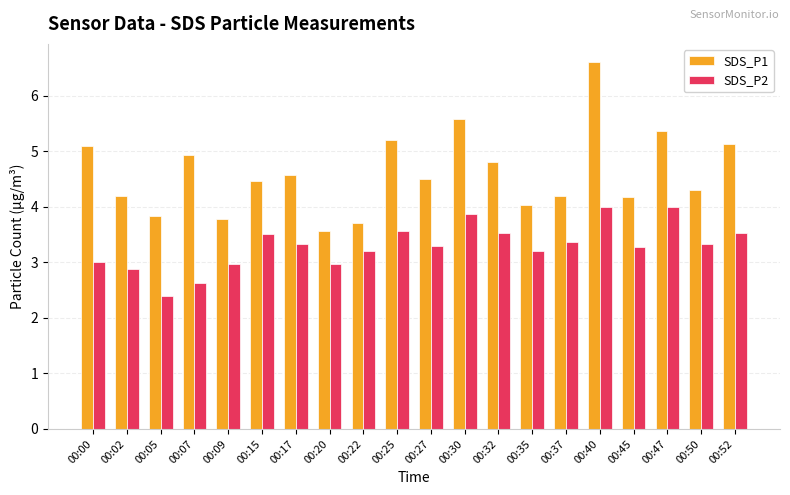

Reading right to left, extract all data points from this chart.

SDS_P1: 00:52=5.1	00:50=4.3	00:47=5.4	00:45=4.2	00:40=6.6	00:37=4.2	00:35=4.0	00:32=4.8	00:30=5.6	00:27=4.5	00:25=5.2	00:22=3.7	00:20=3.6	00:17=4.6	00:15=4.5	00:09=3.8	00:07=4.9	00:05=3.8	00:02=4.2	00:00=5.1
SDS_P2: 00:52=3.5	00:50=3.3	00:47=4.0	00:45=3.3	00:40=4.0	00:37=3.4	00:35=3.2	00:32=3.5	00:30=3.9	00:27=3.3	00:25=3.6	00:22=3.2	00:20=3.0	00:17=3.3	00:15=3.5	00:09=3.0	00:07=2.6	00:05=2.4	00:02=2.9	00:00=3.0